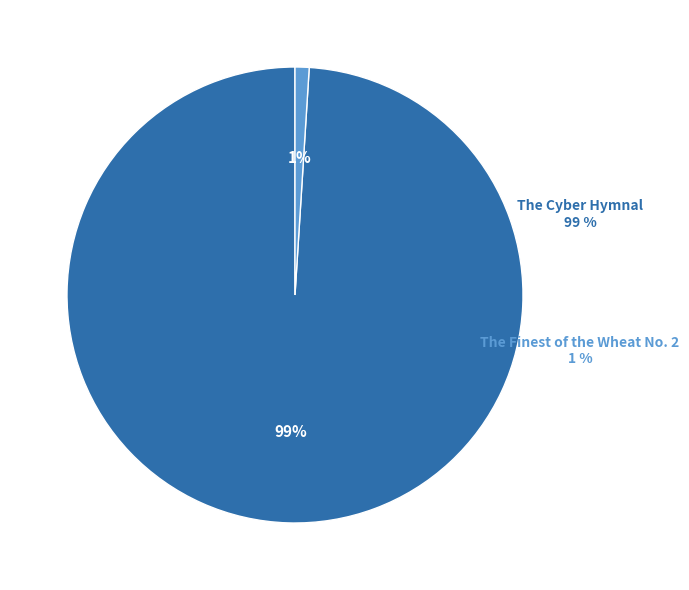

To the nearest percent, what portion does The Finest of the Wheat No. 2 represent?

1%